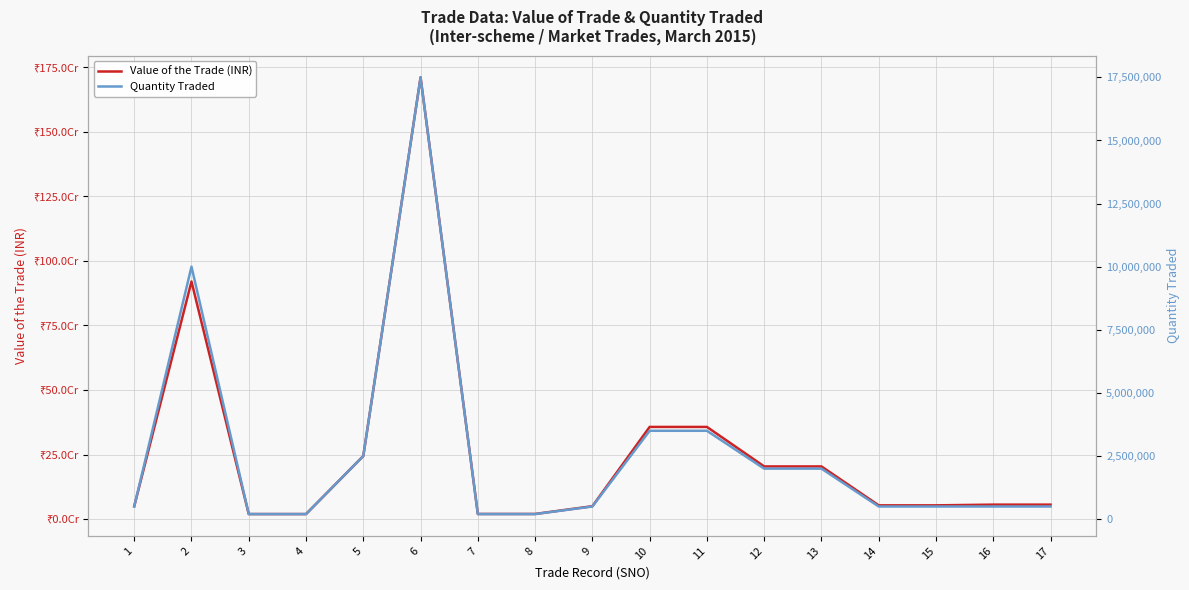

The value of Quantity Traded at 7 is 200000. True or false?

True